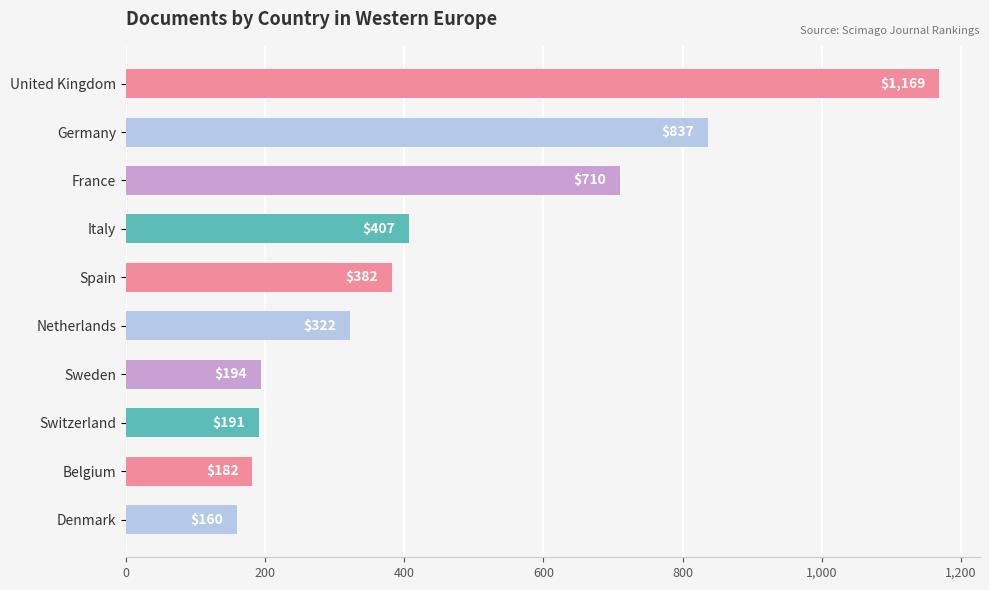

Is it true that the value at Netherlands is 322?

True